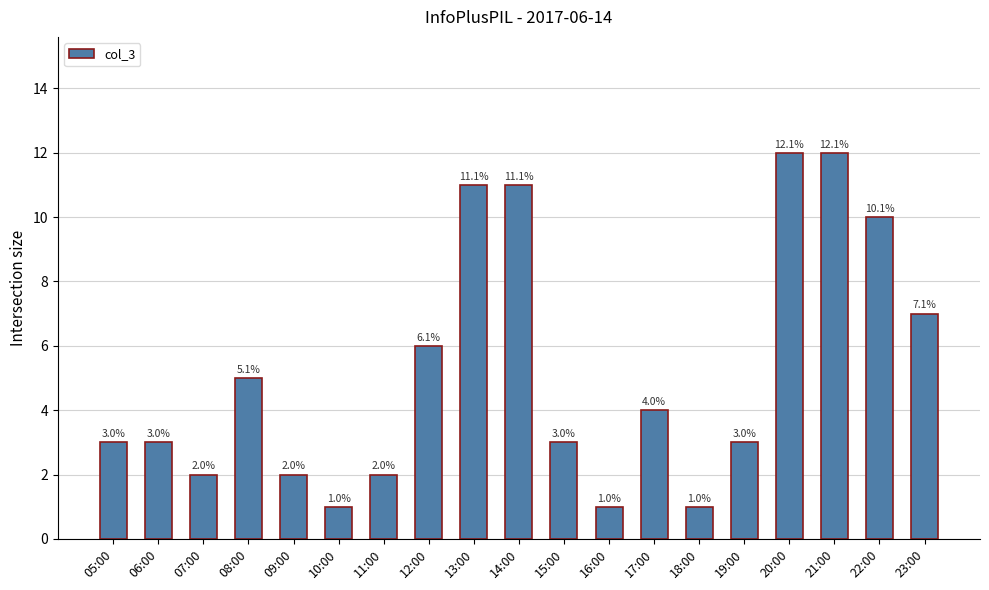

Read the value at 14:00, to the nearest 5.

10